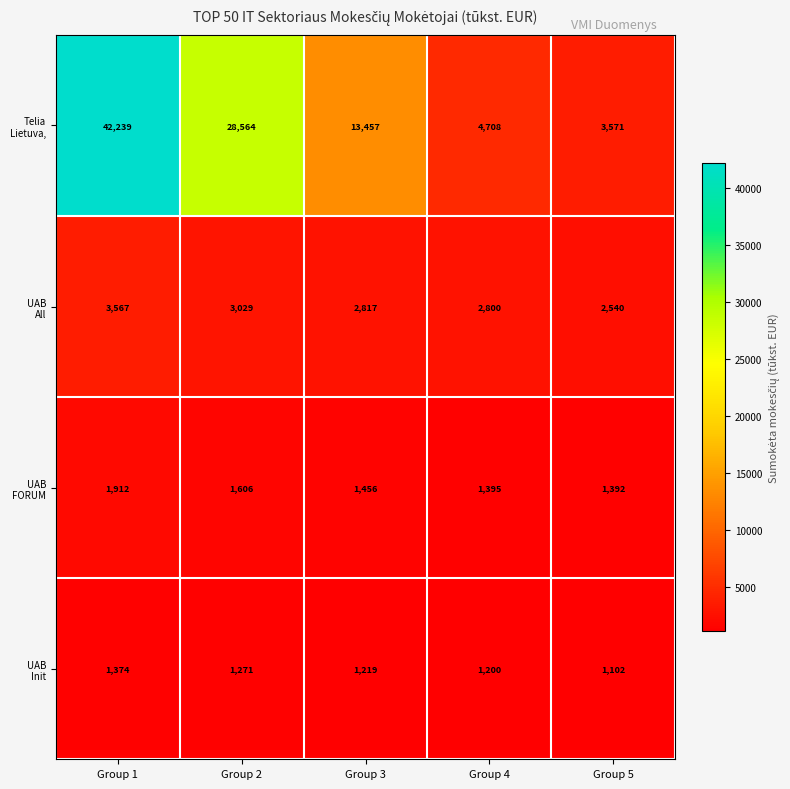

Count the number of data series in this chart.

4